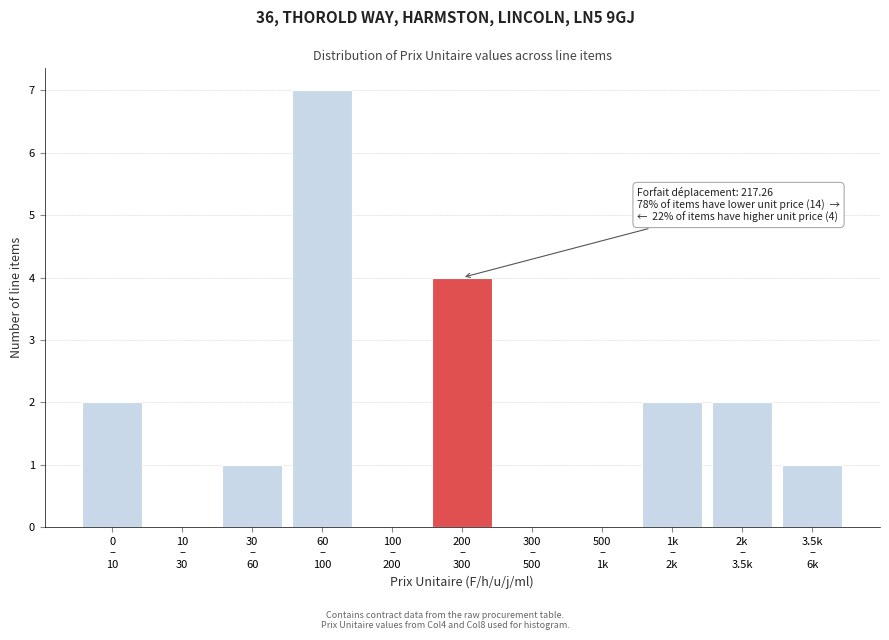

What is the greatest value displayed?

7